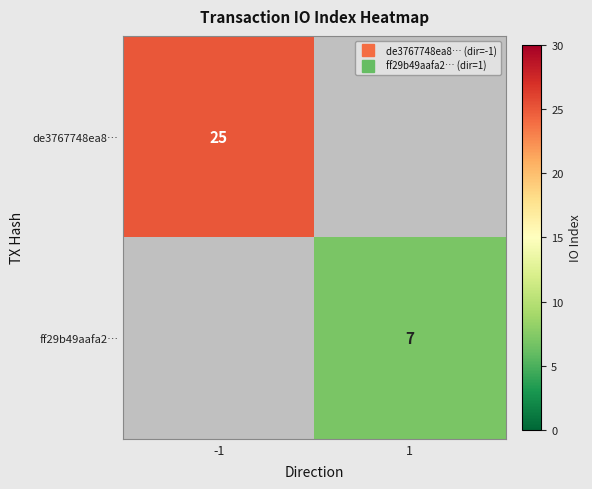

Count the number of data series in this chart.

2